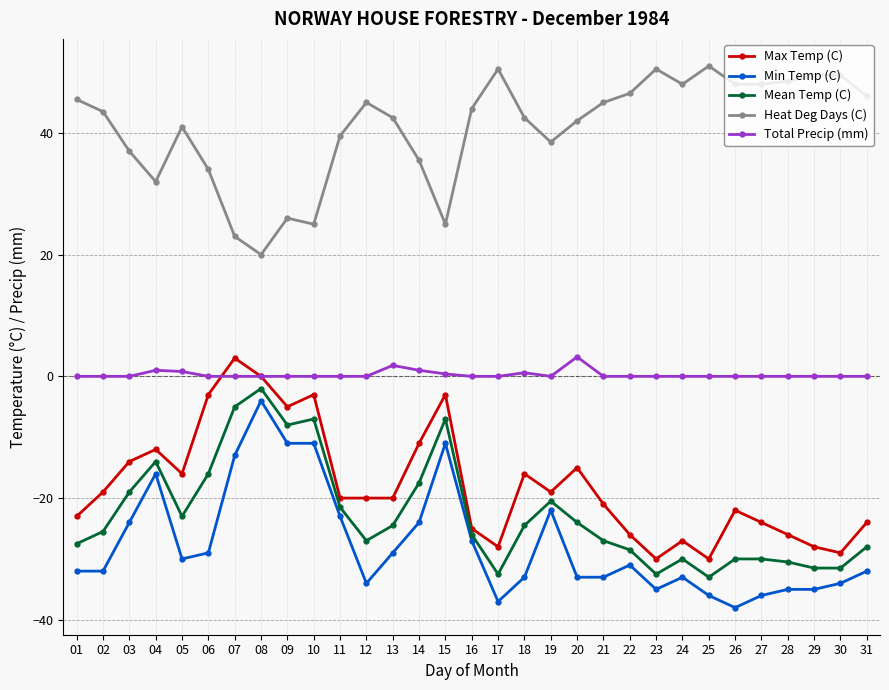

What is the value of the Heat Deg Days (C) point at the 29th from the left?

49.5